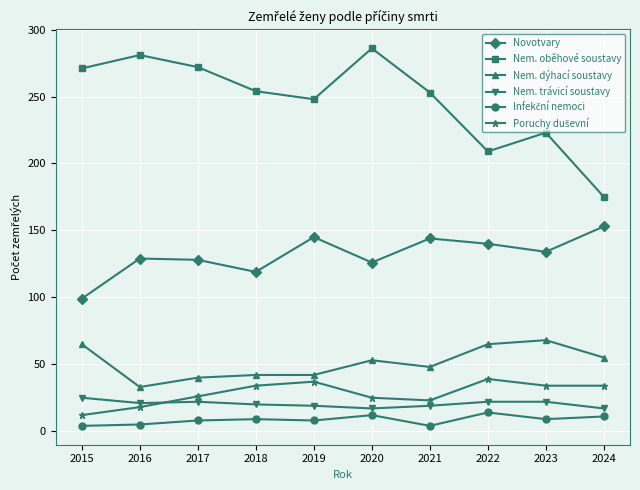

True or false: Nem. dýhací soustavy and Novotvary intersect in this chart.

False